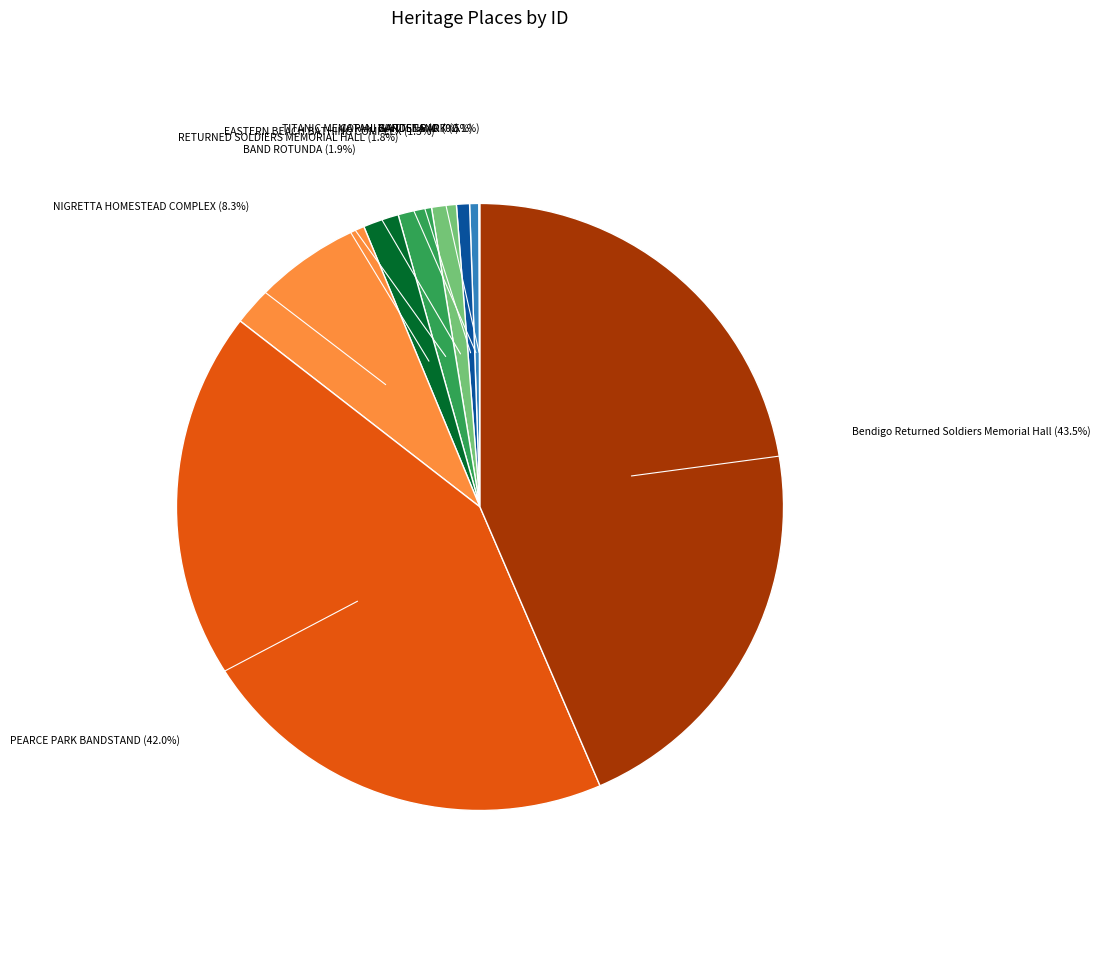

Is CATANI GARDENS the majority of the pie?

No